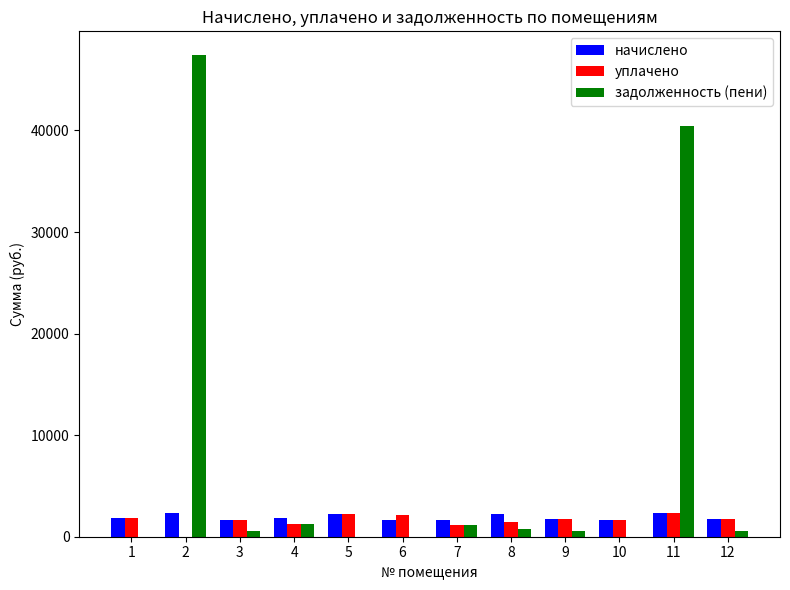

Which series changed the most between 2 and 4?

задолженность (пени)